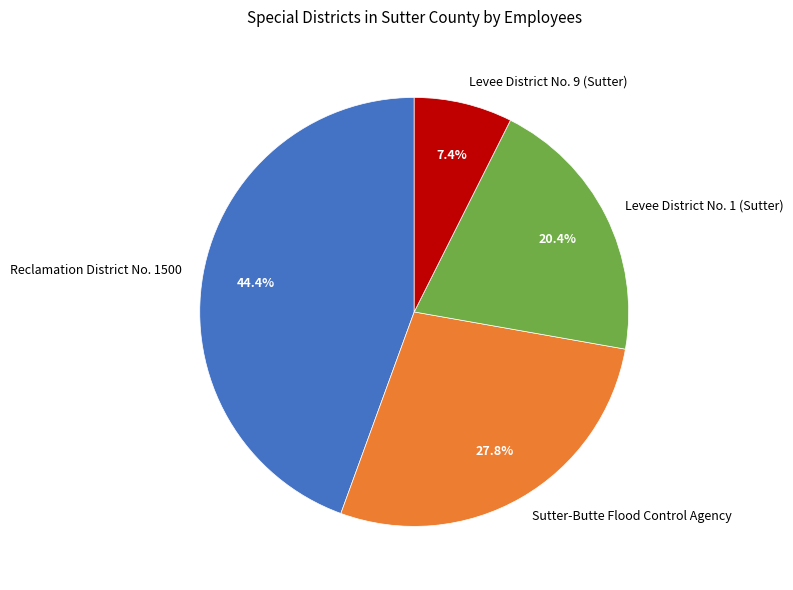

To the nearest percent, what is the difference between the largest and smallest slice percentages?

37%